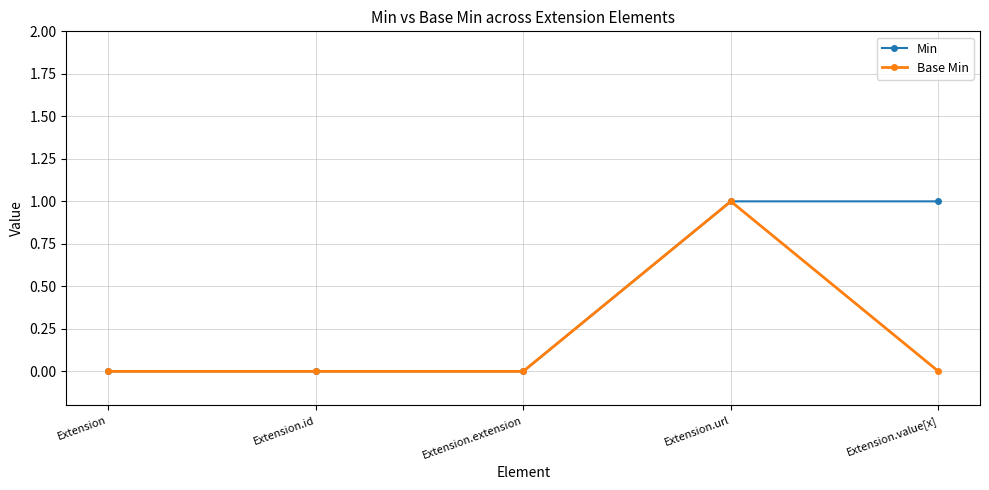

Which series has the largest total across all categories?

Min